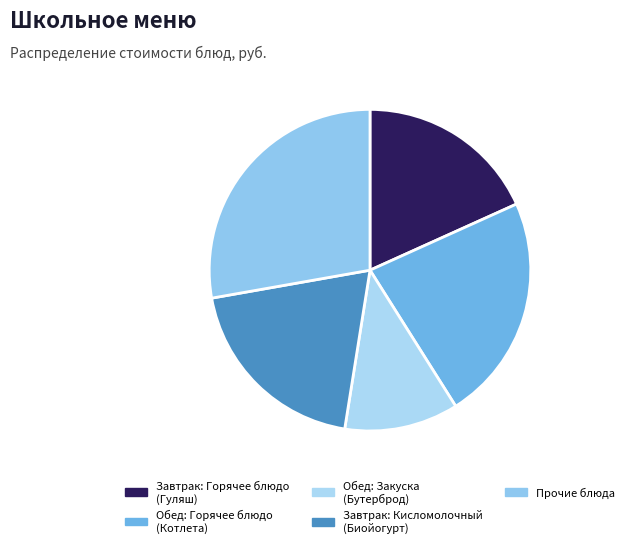

Count the number of slices in the pie.

5